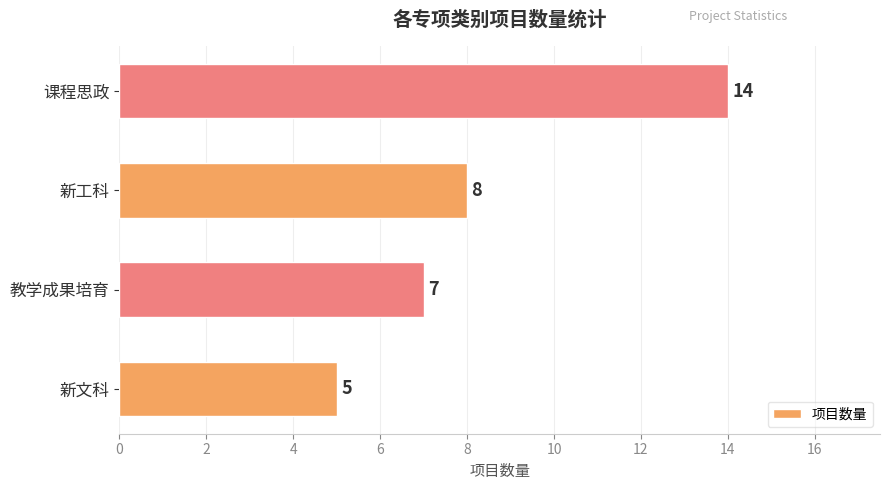

The value at 教学成果培育 is 7. True or false?

True